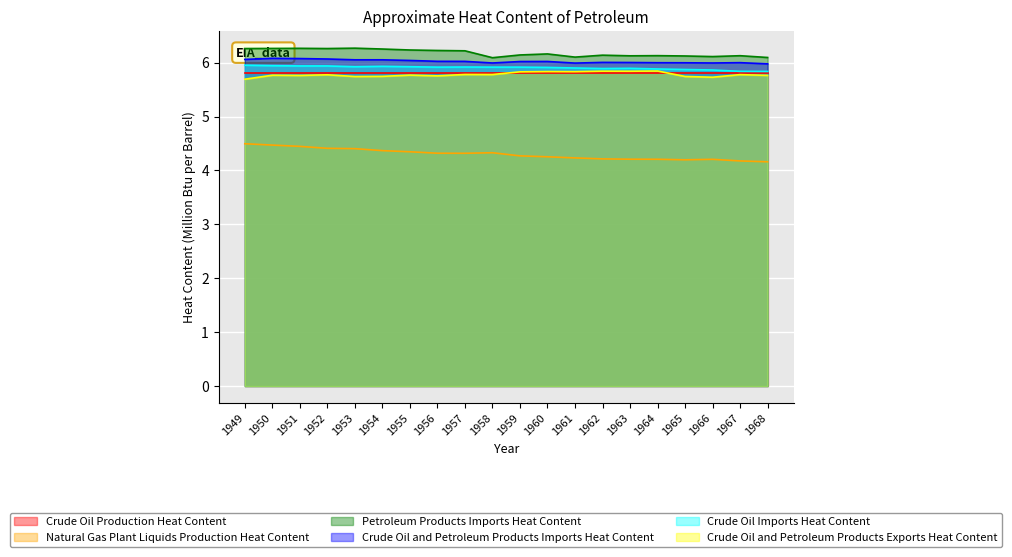

At which category does Natural Gas Plant Liquids Production Heat Content reach its first local peak?

1958